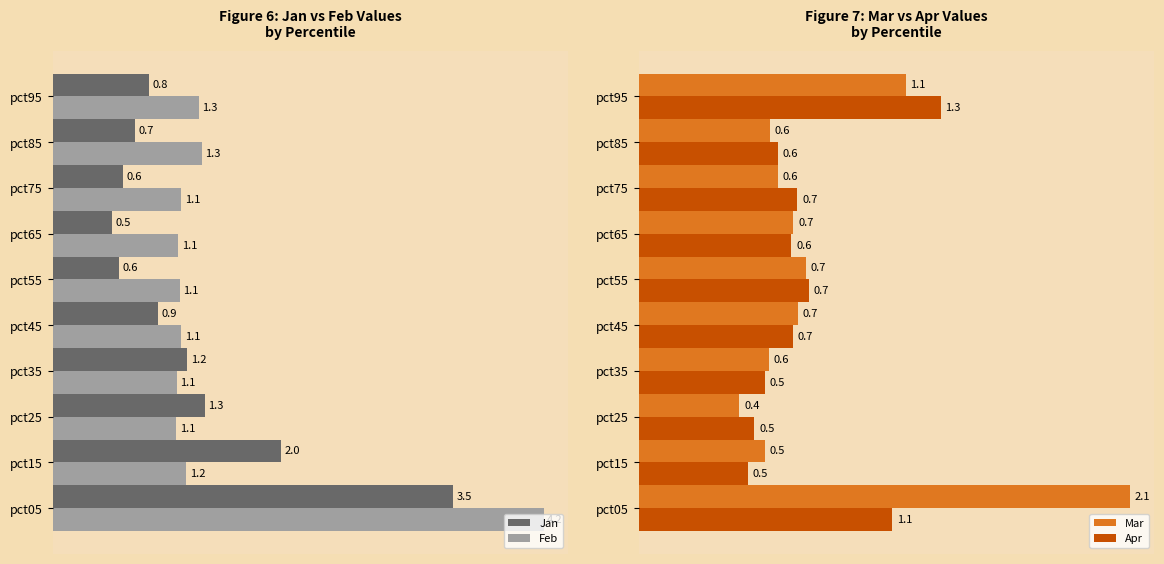

Where is Jan nearest to the value 1?

pct45